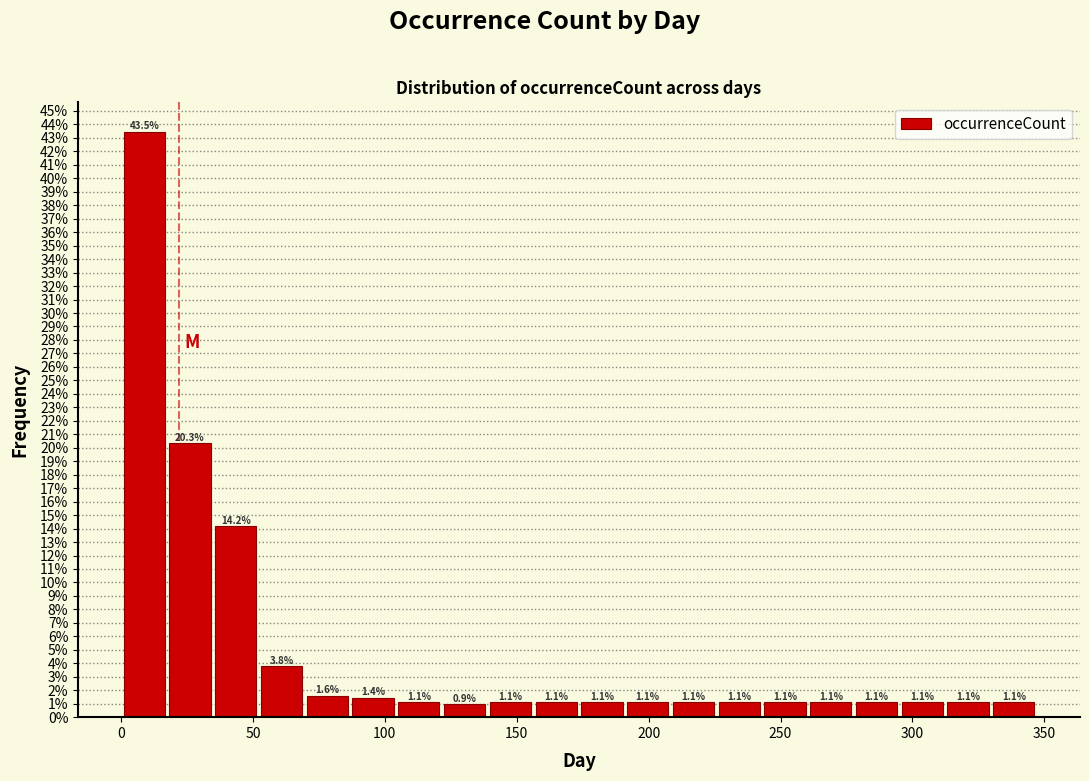

Around what value on the x-axis is the tallest bar? Give the approximate position of its centre, as read against the axis.

10